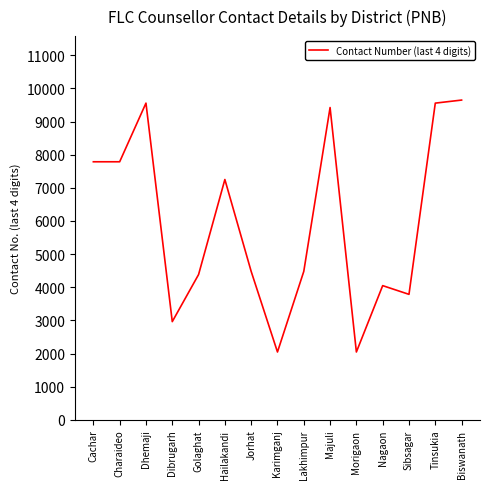

What is the greatest value displayed?

9647